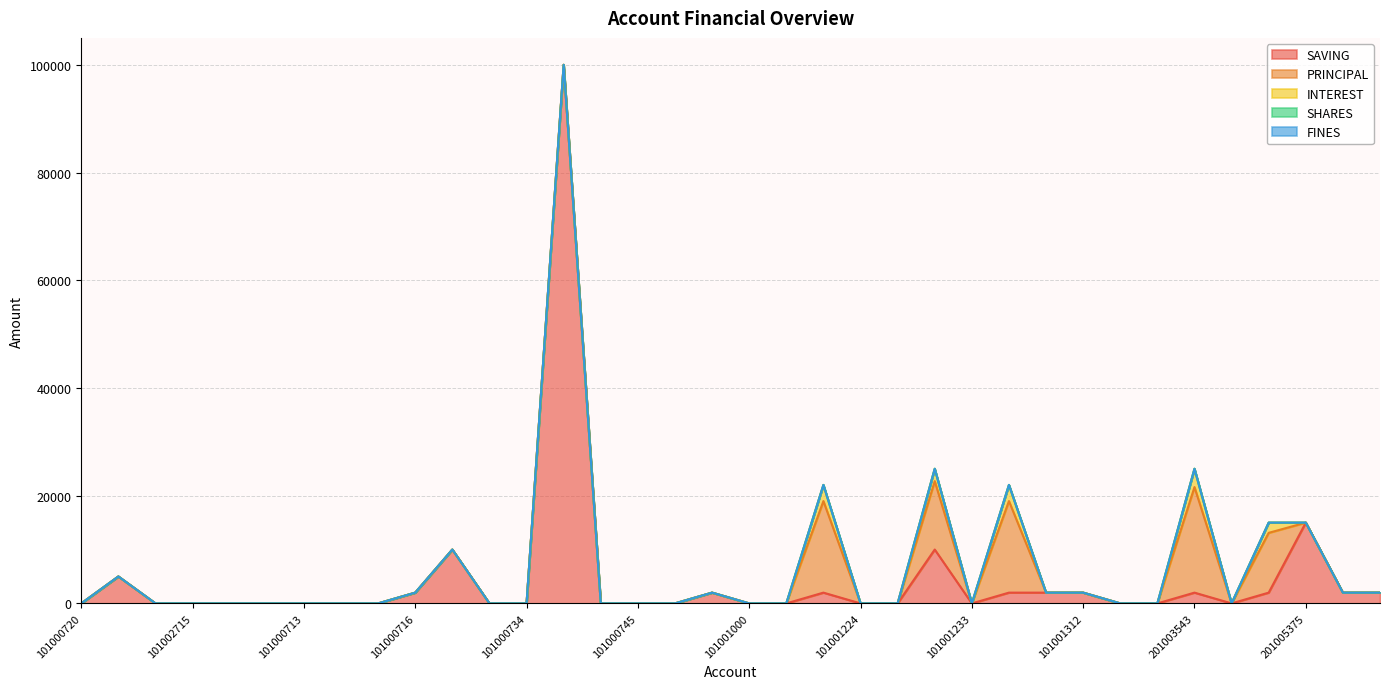

Rank the series at 101000747 from lowest to highest value.

PRINCIPAL, INTEREST, SHARES, FINES, SAVING